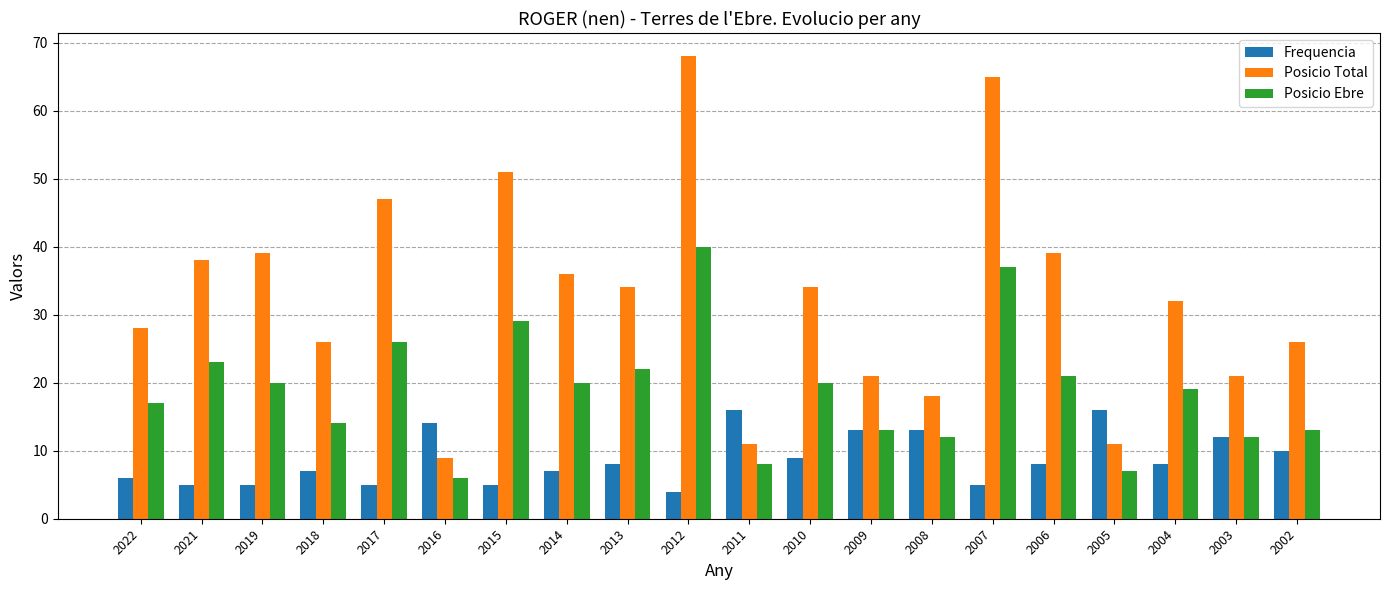

What is the value of the Frequencia bar at the 17th from the left?

16